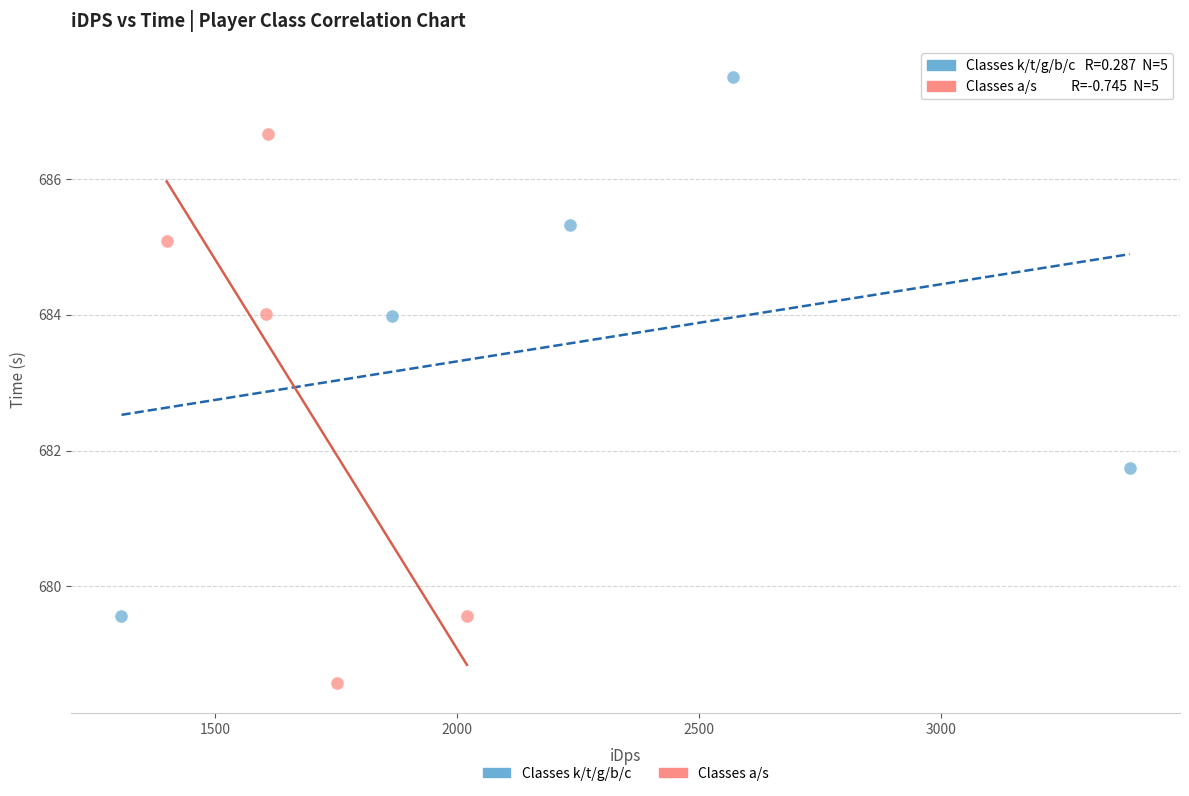

Which series contains the lowest Y value?

Classes a/s